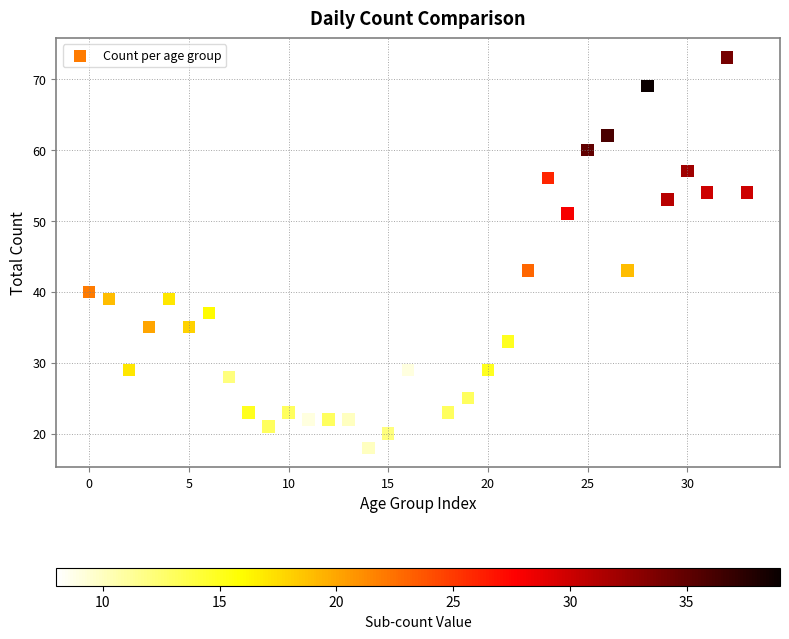

What is the range of Y values (max minus min)?

55